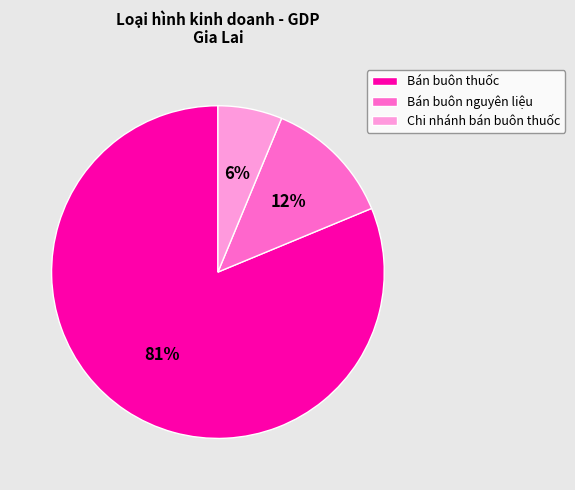

Is it true that Bán buôn nguyên liệu is 4% of the pie?

False